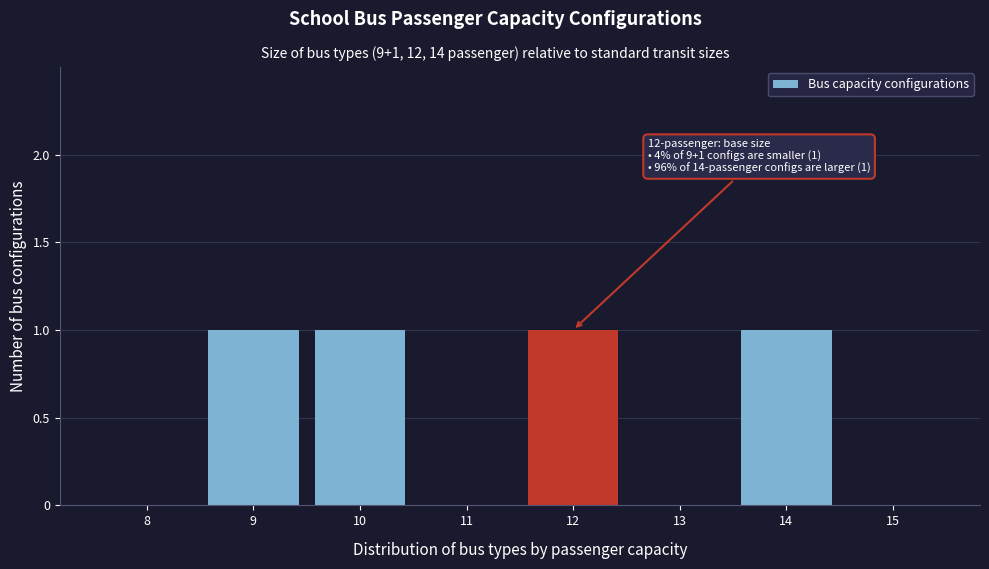

Reading left to right, extract all data points from this chart.

8=0	9=1	10=1	11=0	12=1	13=0	14=1	15=0